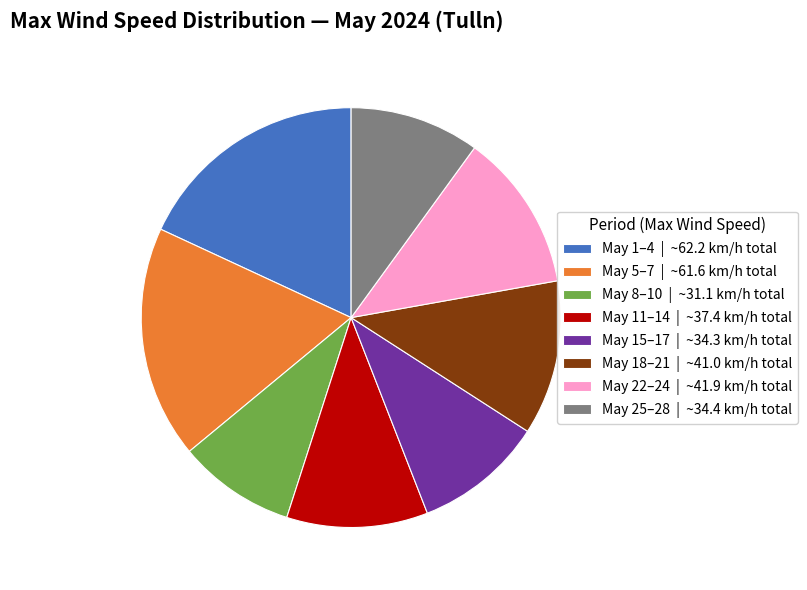

What is the ratio of the value at May 11–14 | ~37.4 km/h total to the value at May 22–24 | ~41.9 km/h total?

0.9